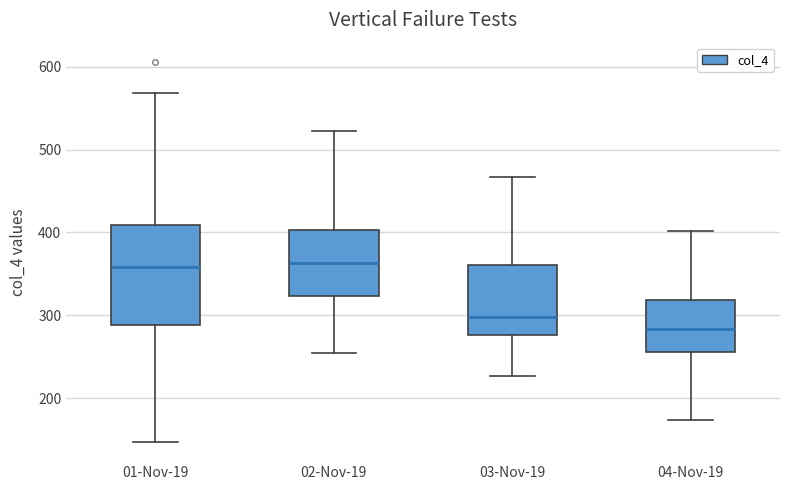

Where is the upper edge of the box for 03-Nov-19 on the y-axis? The values are not printed on the chart, so give them approximately, as read against the axis.

360